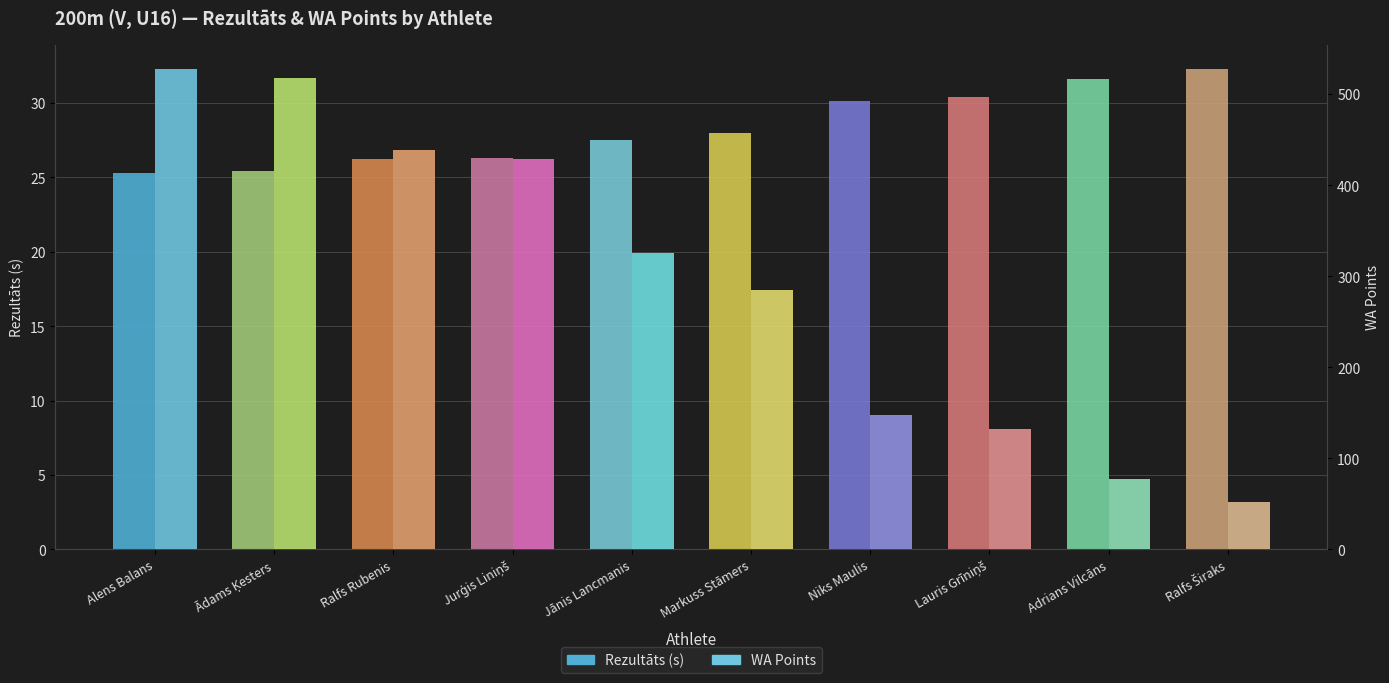

What is the maximum value for Rezultāts?

32.3